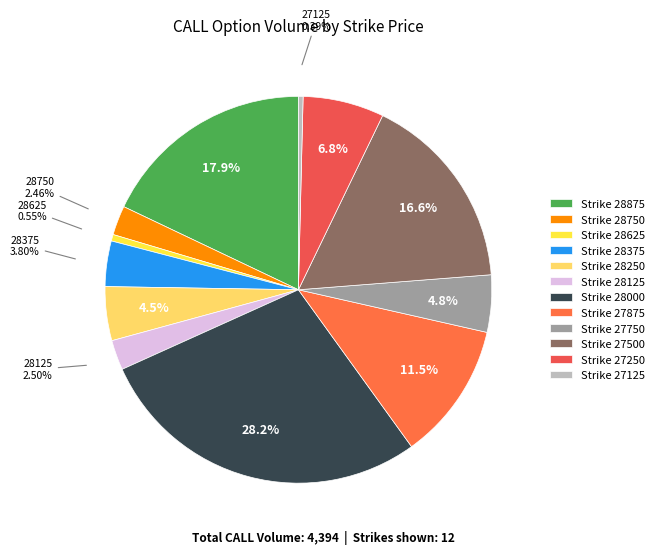

Count the number of slices in the pie.

12